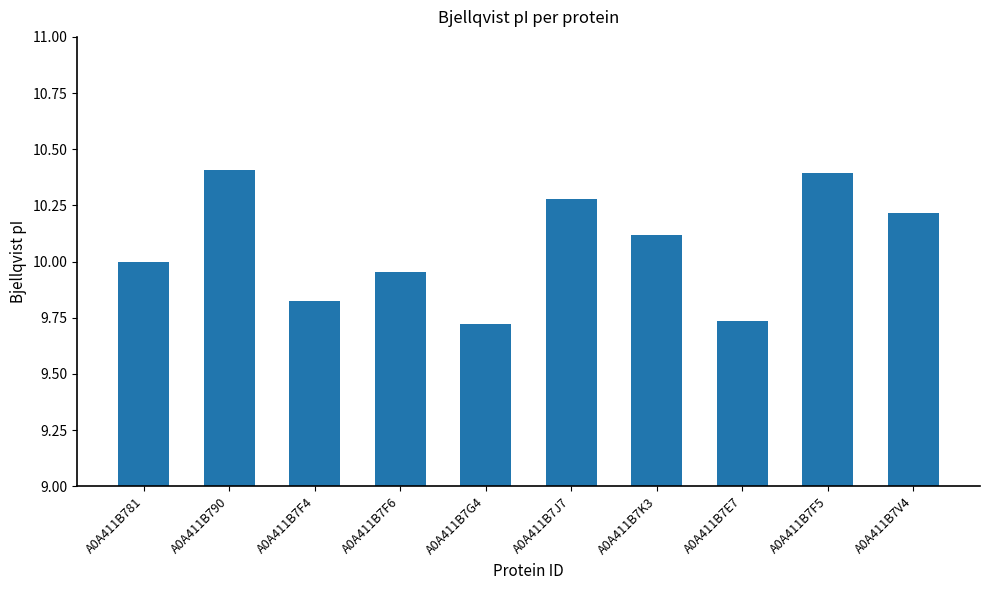

What is the difference between the values at A0A411B7K3 and A0A411B781?

0.1